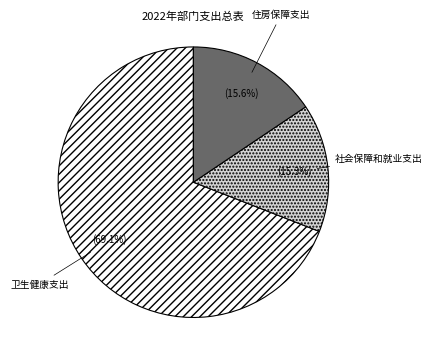

How much of the chart is everything except 住房保障支出?

84.4%